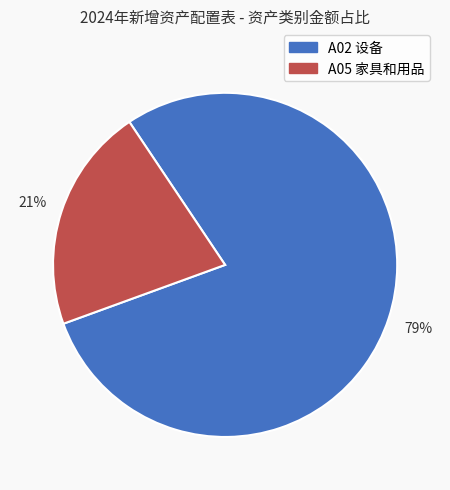

To the nearest percent, what is the difference between the largest and smallest slice percentages?

58%